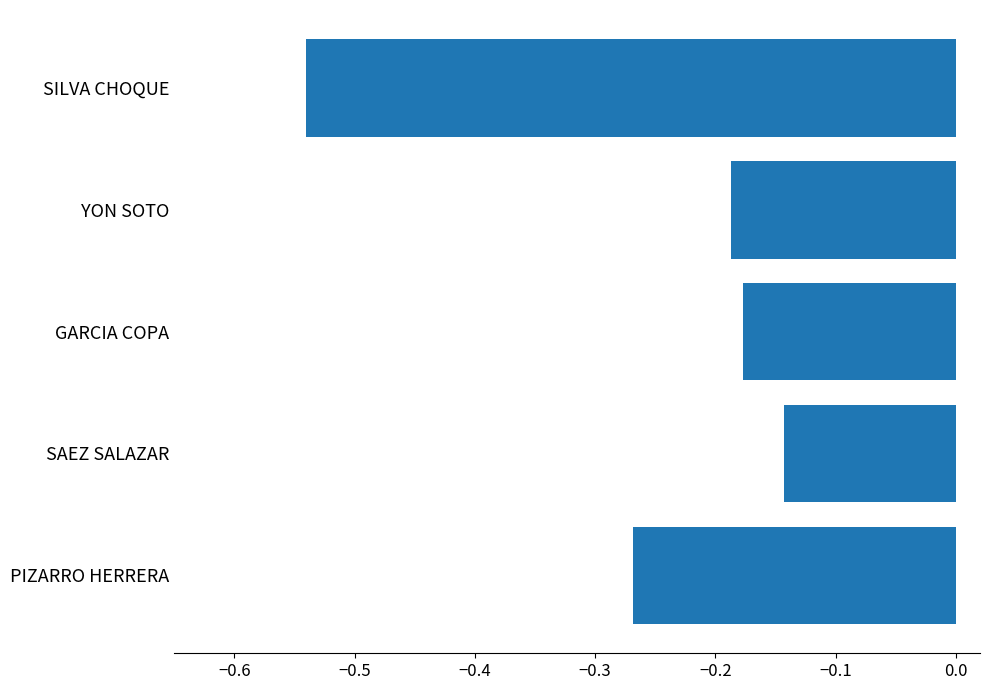

Rank the categories by value from highest to lowest.

SAEZ SALAZAR, GARCIA COPA, YON SOTO, PIZARRO HERRERA, SILVA CHOQUE